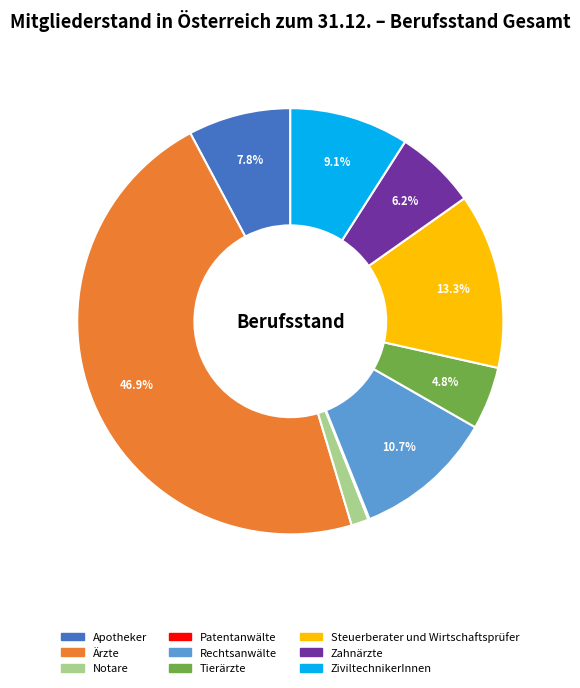

Is there any slice that represents more than half of the pie?

No